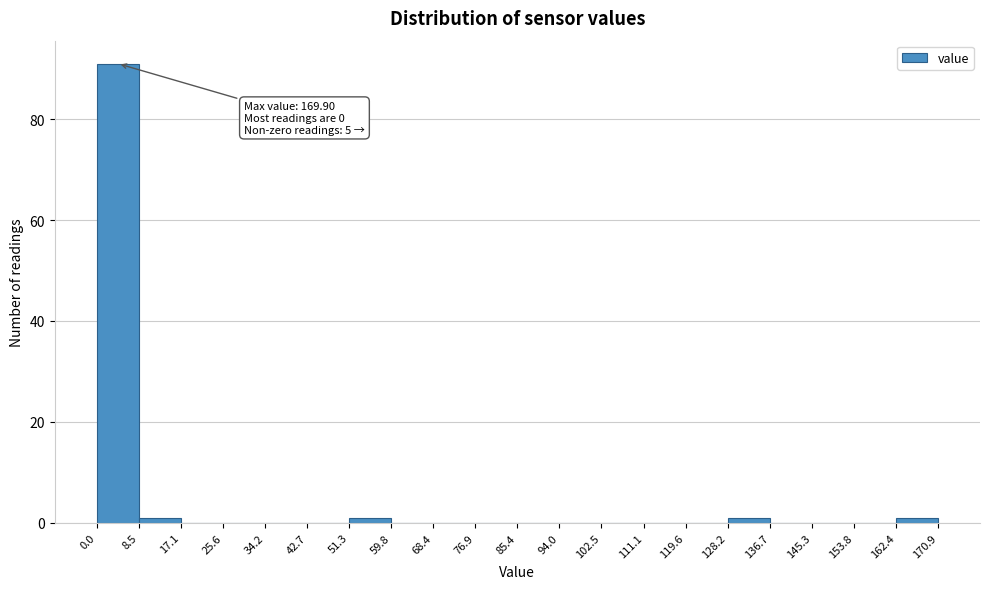

Which range on the x-axis has the tallest bar?

0.0 to 8.5